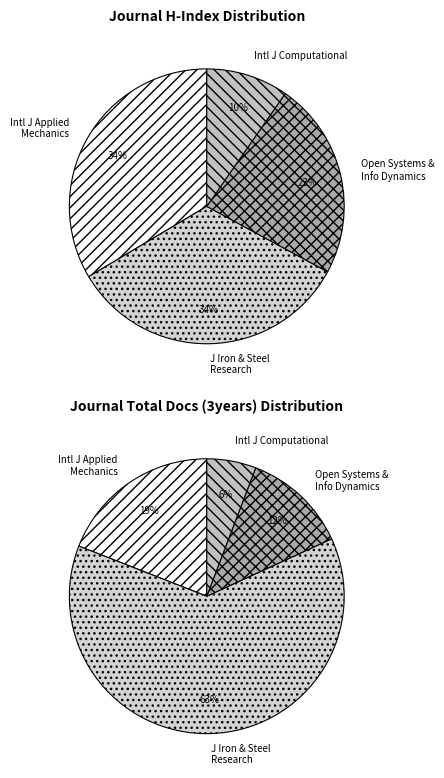

Which has a higher value, Open Systems and Information Dynamics or Journal of Iron and Steel Research?

Journal of Iron and Steel Research